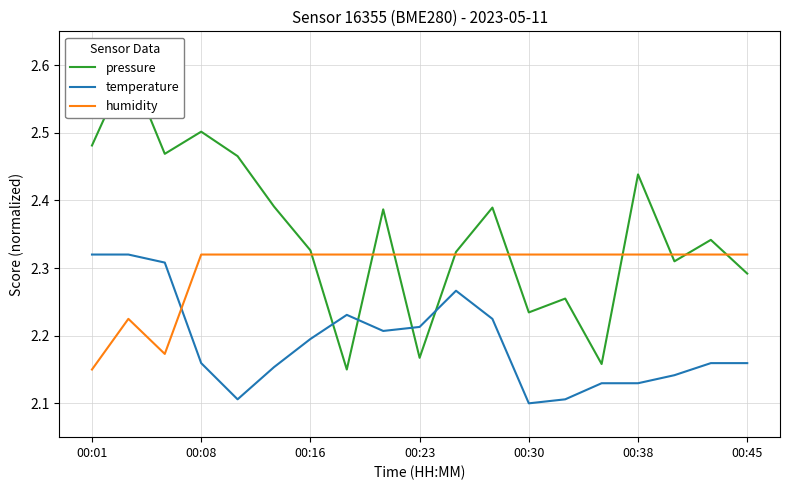

After their last crossing, which series has the higher values: temperature or humidity?

humidity